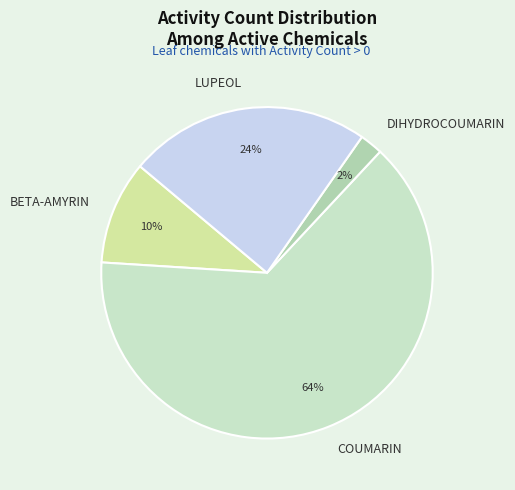

What is the majority slice?

COUMARIN